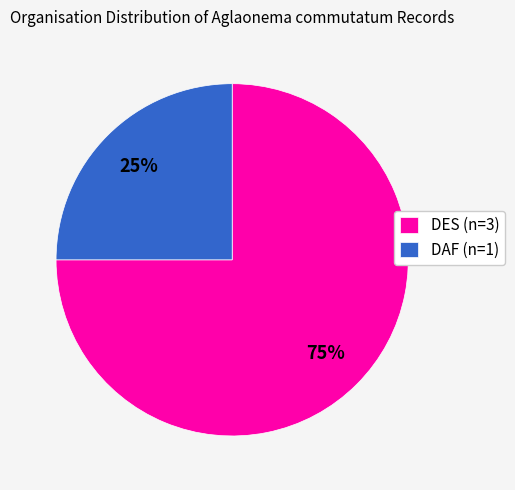

What is the largest slice in the pie chart?

DES (n=3)